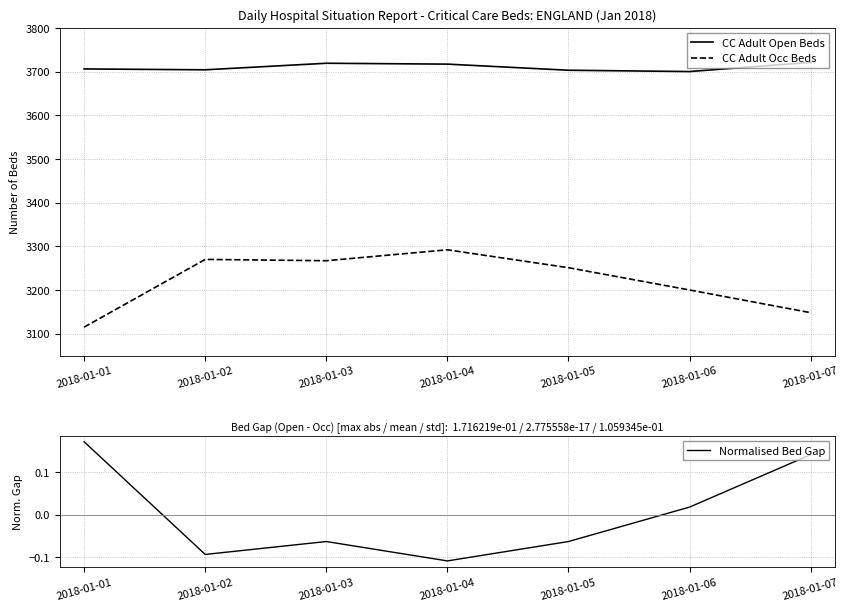

True or false: Normalised Bed Gap and CC Adult Open Beds intersect in this chart.

False